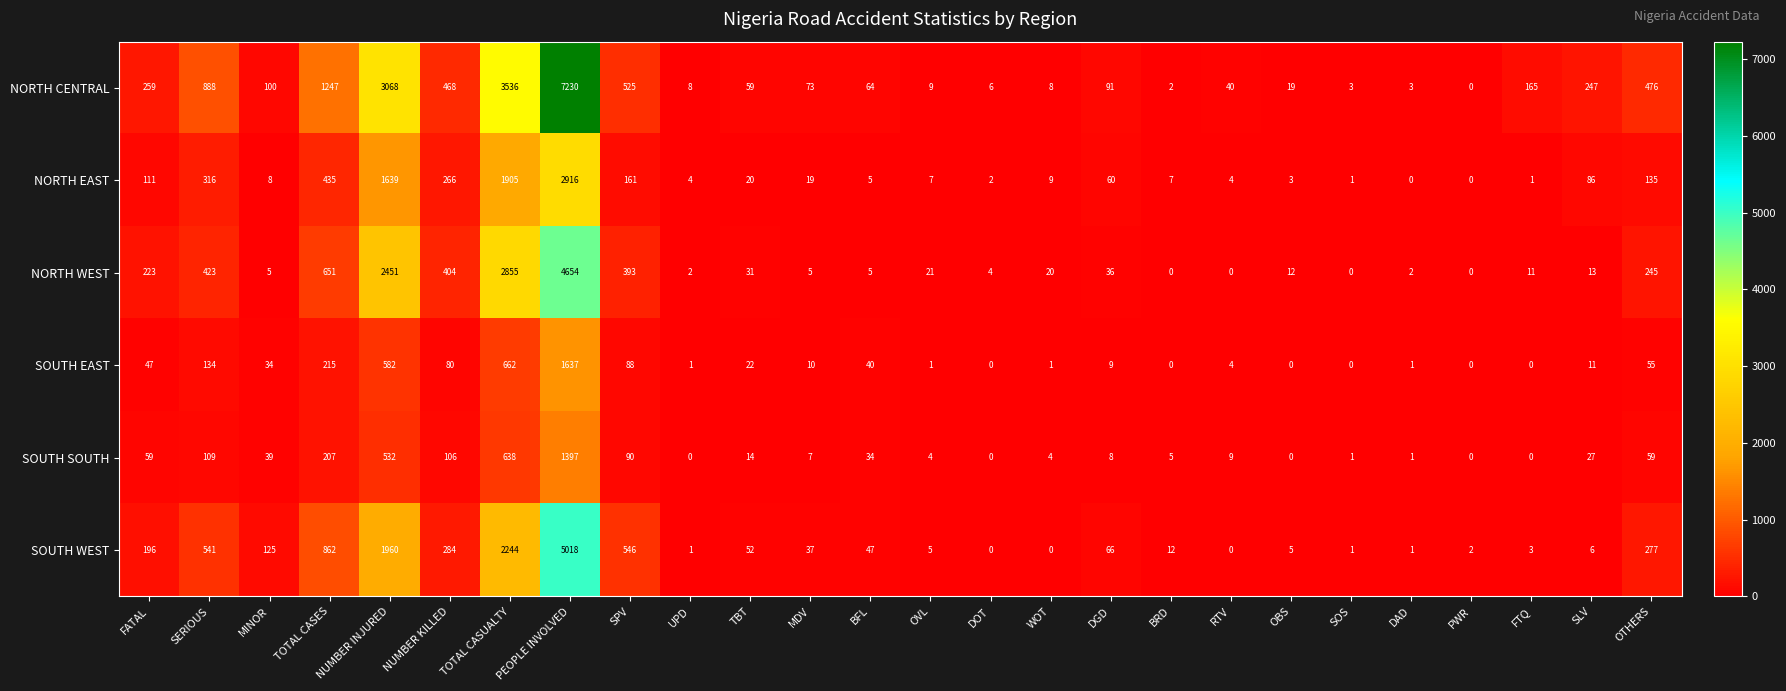

At TOTAL CASES, list the series in order from smallest to largest.

SOUTH SOUTH, SOUTH EAST, NORTH EAST, NORTH WEST, SOUTH WEST, NORTH CENTRAL